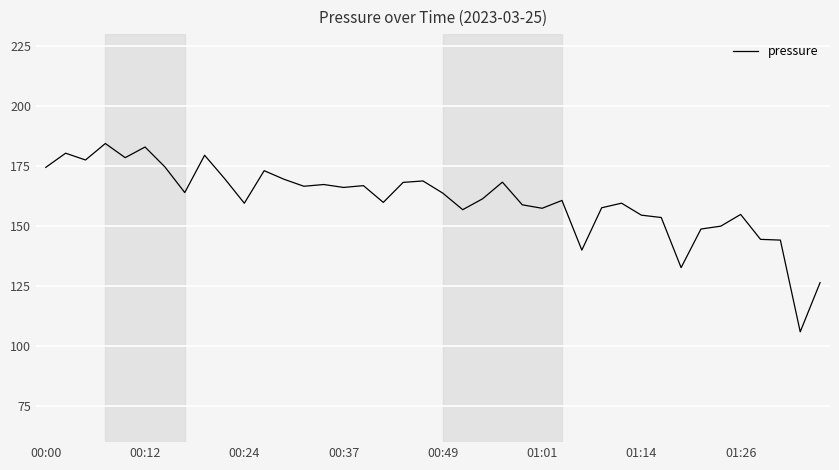

What is the greatest value displayed?

184.4